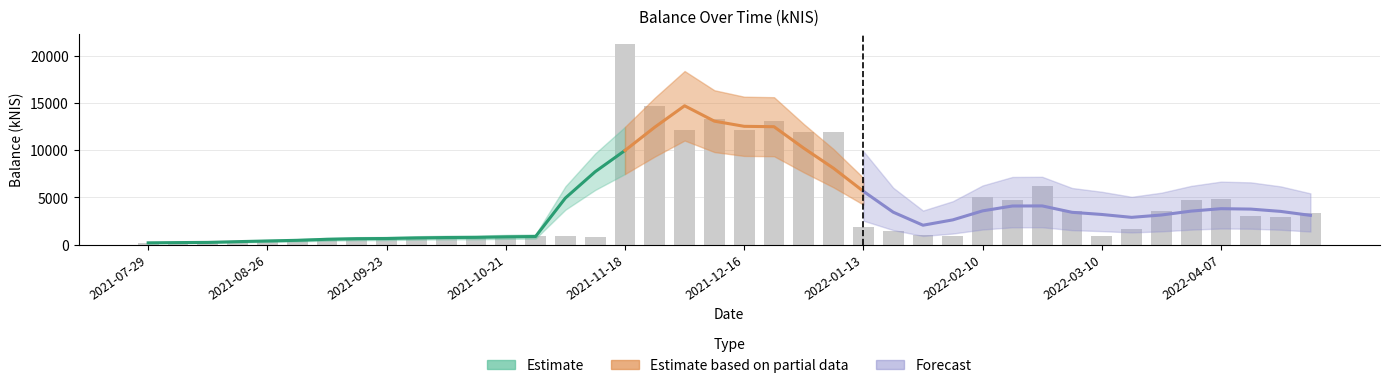

What is the change in value from 2021-08-05 to 2021-09-14?

+291.7